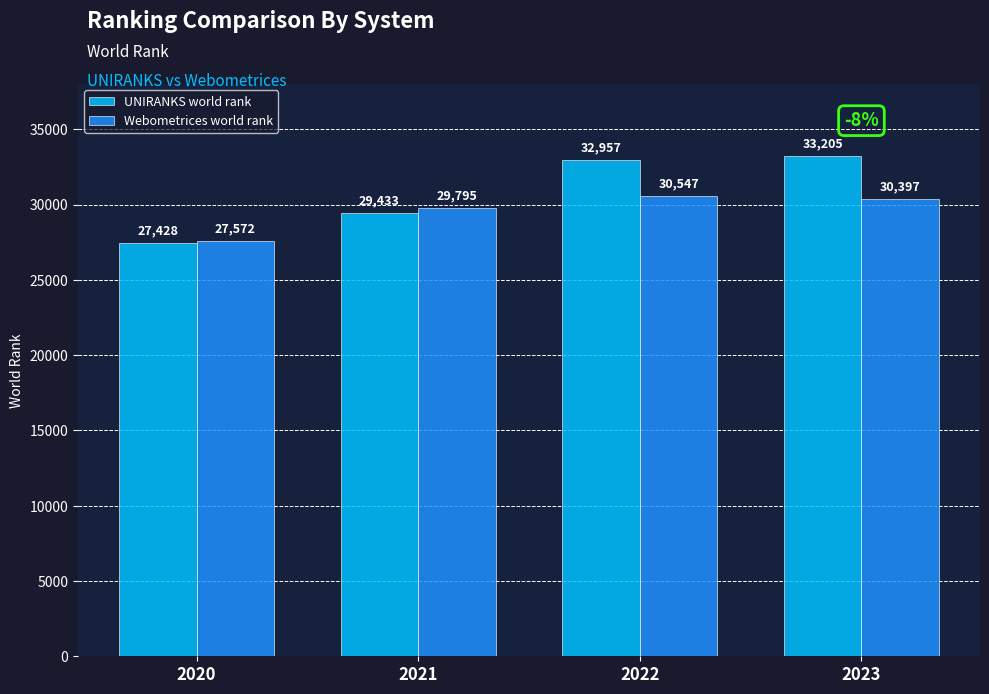

Reading right to left, what are all the values shown in this chart?

UNIRANKS world rank: 33205	32957	29433	27428
Webometrices world rank: 30397	30547	29795	27572